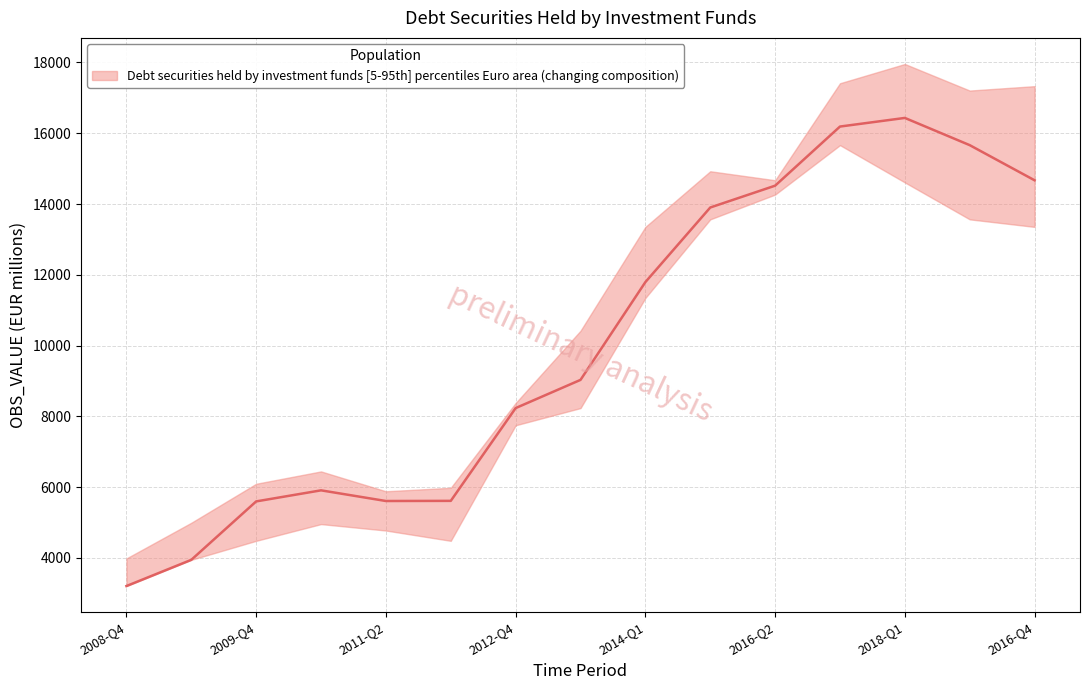

Does the chart have visible grid lines?

Yes